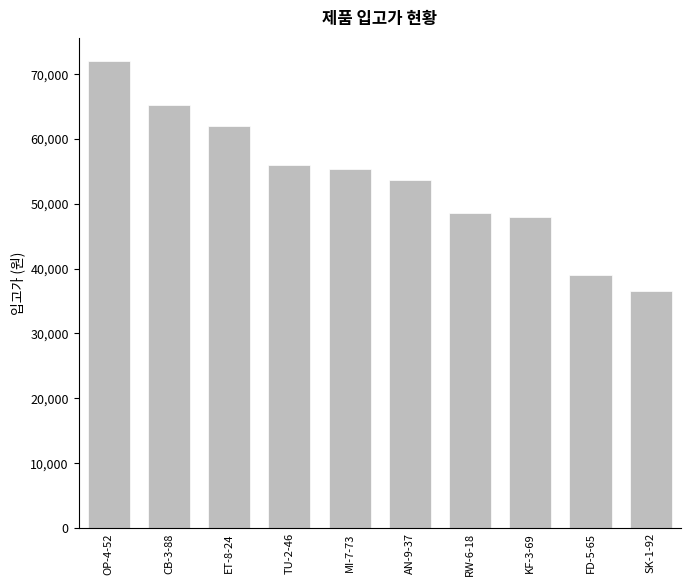

Reading left to right, transcribe all the data shown in this chart.

OP-4-52=72000	CB-3-88=65200	ET-8-24=62000	TU-2-46=56000	MI-7-73=55400	AN-9-37=53600	RW-6-18=48600	KF-3-69=47900	FD-5-65=39000	SK-1-92=36500